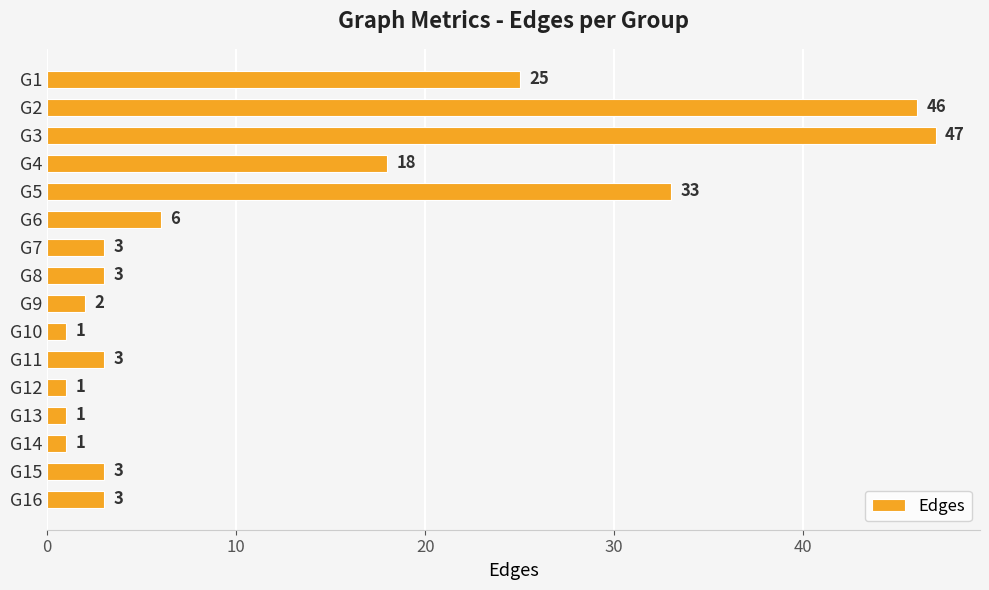

What is the greatest value displayed?

47